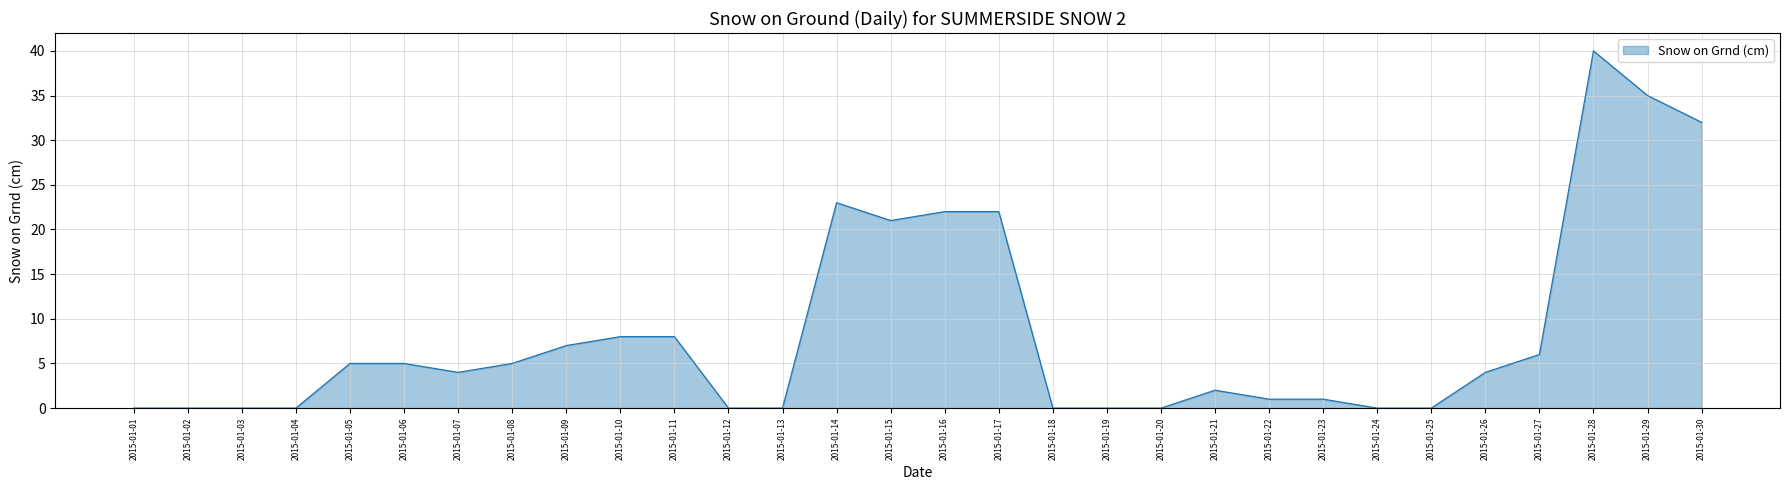

What is the difference between the maximum and minimum values?

40